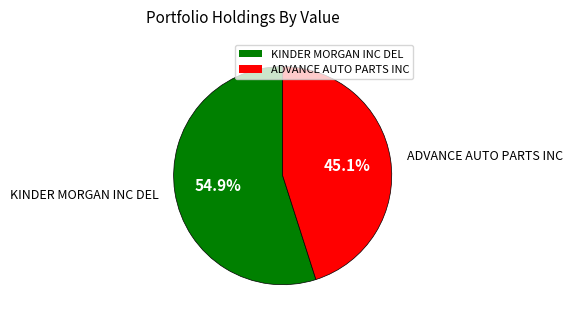

Which slice is the smallest?

ADVANCE AUTO PARTS INC